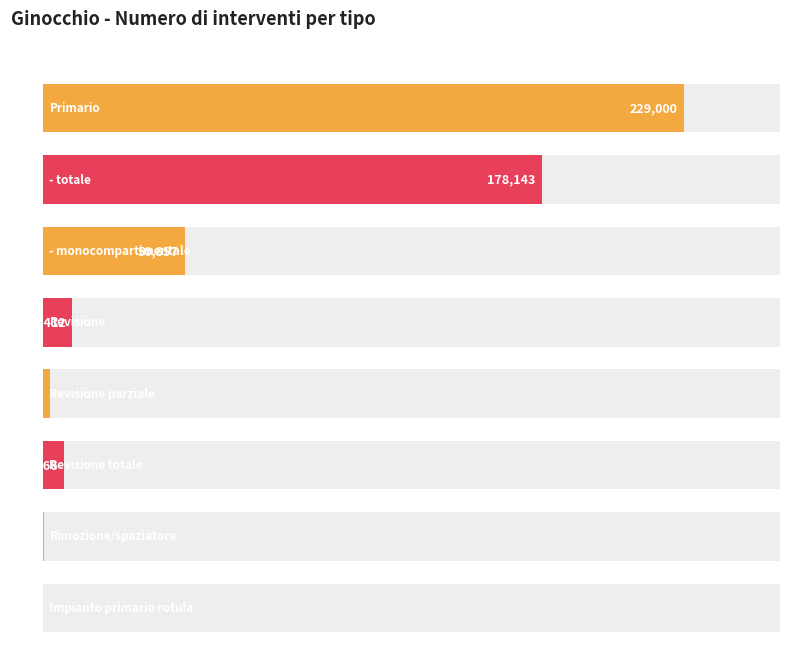

Does the chart contain any negative values?

No